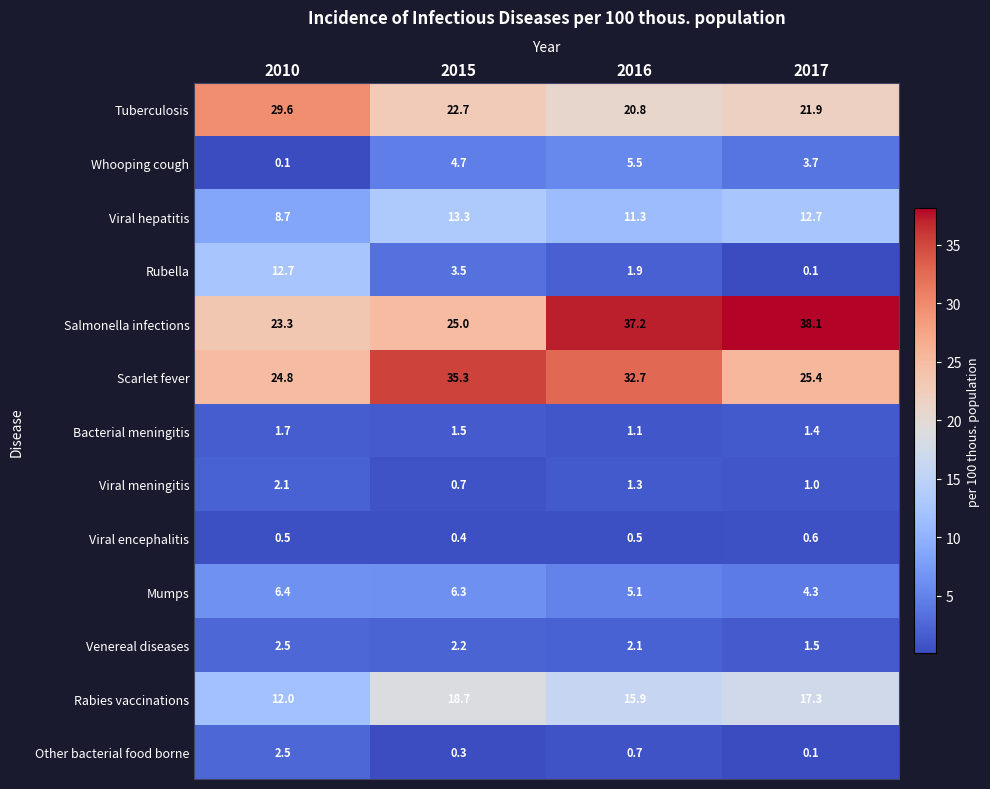

What is the total value across all series at 2016?

136.1